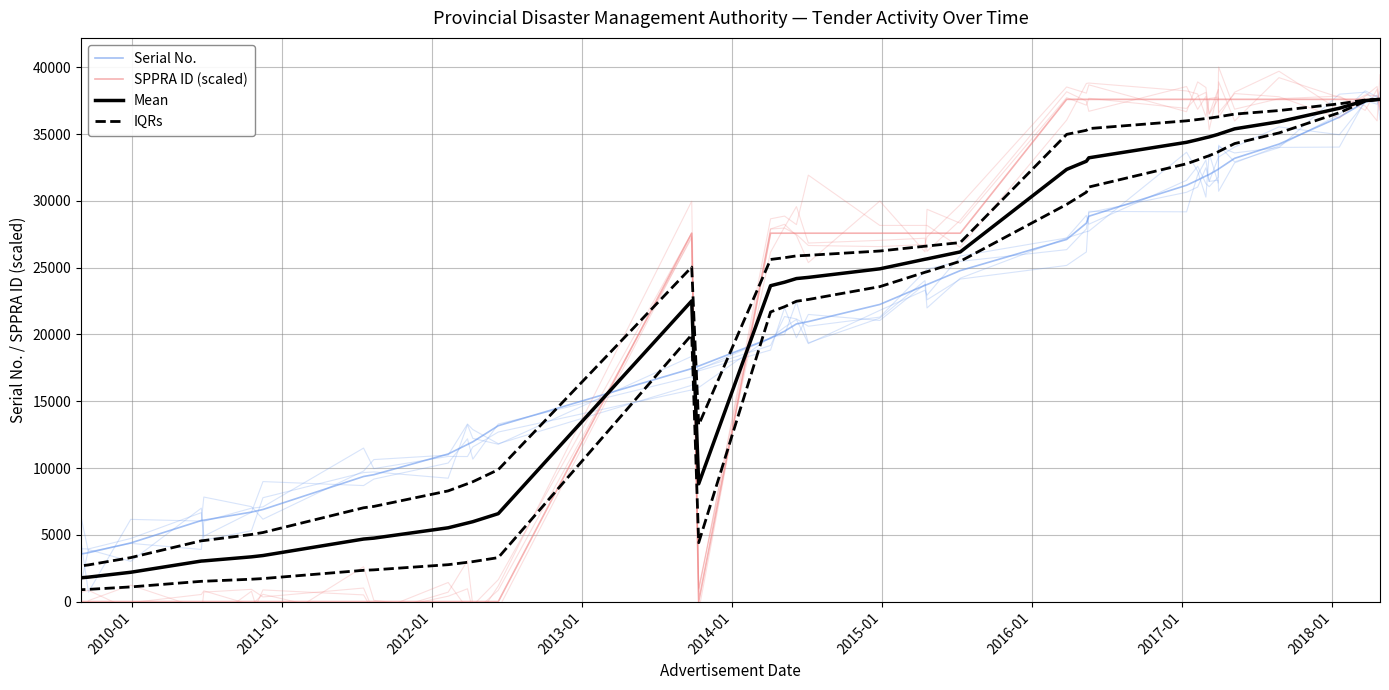

Rank the series by their maximum value, from highest to lowest.

Serial No., SPPRA ID (scaled), Mean, IQRs